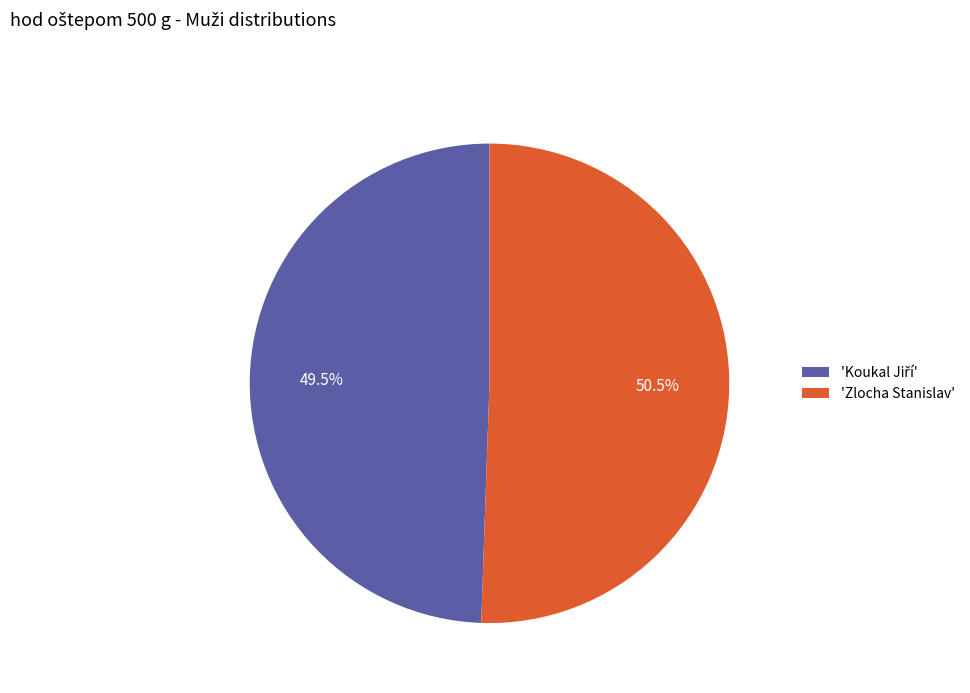

Which category has the biggest portion of the pie?

'Zlocha Stanislav'